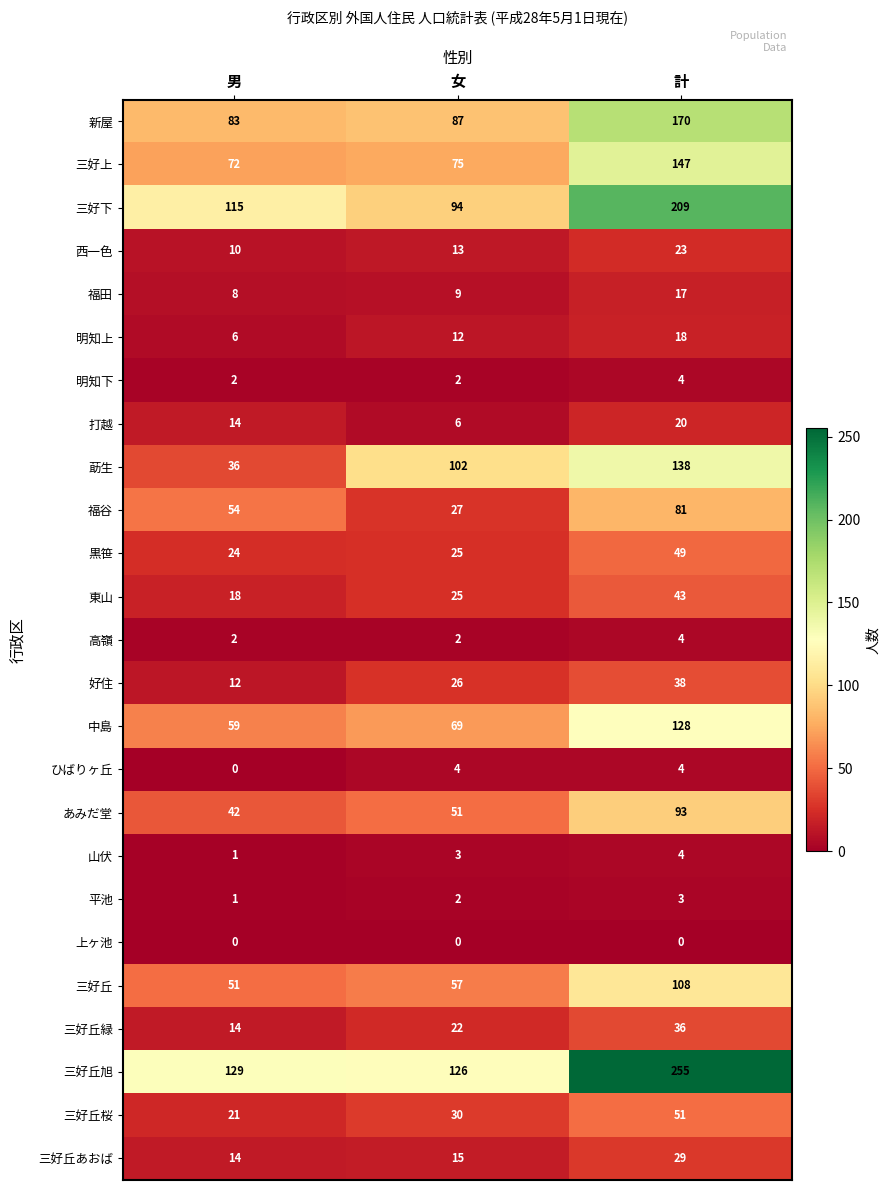

The 三好丘あおば series shows 29 at 計. True or false?

True